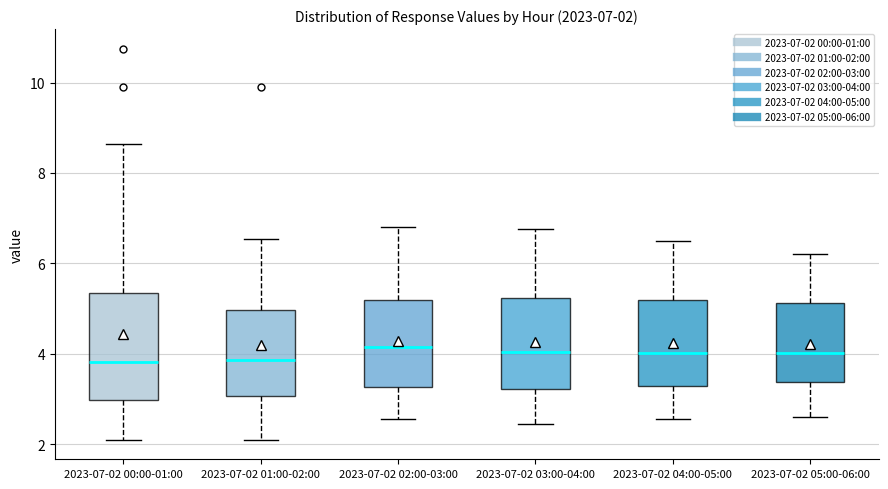

Comparing the boxes themselves (not the whiskers), which one is the tallest?

2023-07-02 00:00-01:00